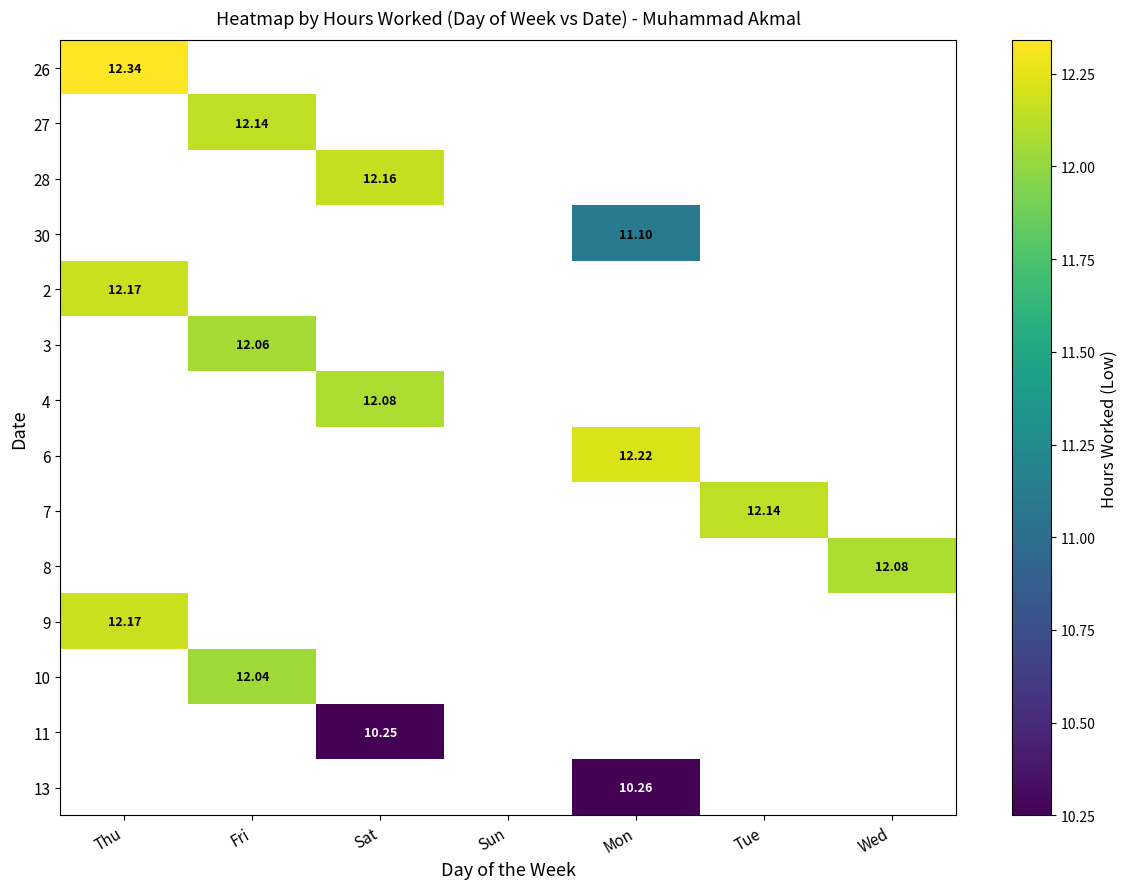

Rank the series by their maximum value, from highest to lowest.

26, 6, 2, 9, 28, 27, 7, 4, 8, 3, 10, 30, 13, 11